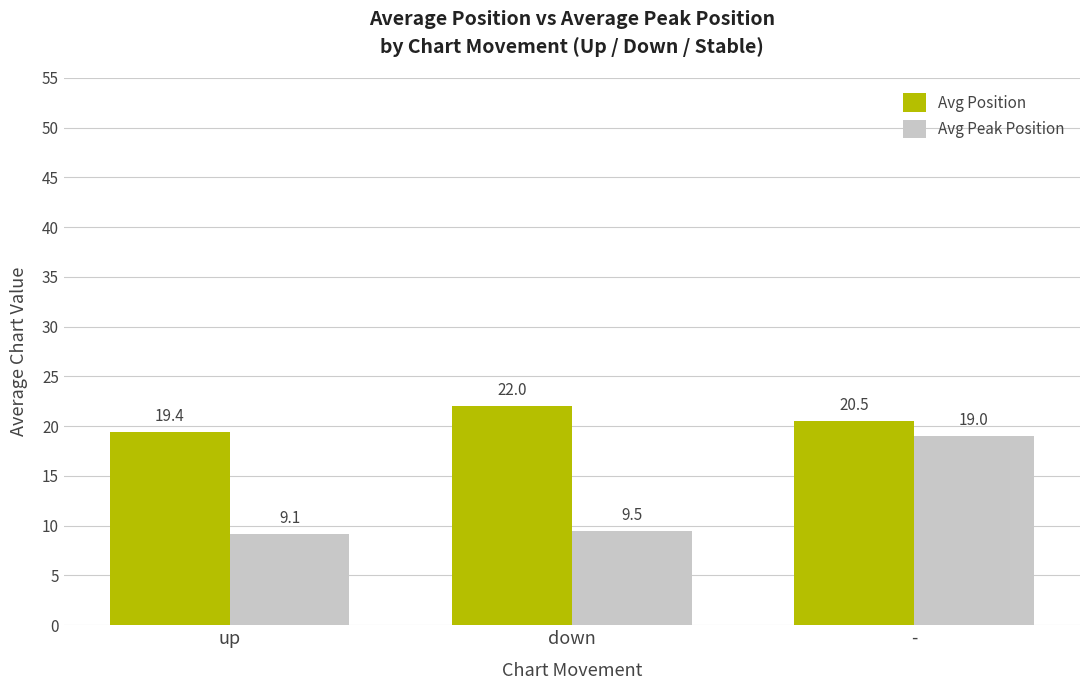

At which category is the sum across all series the highest?

-